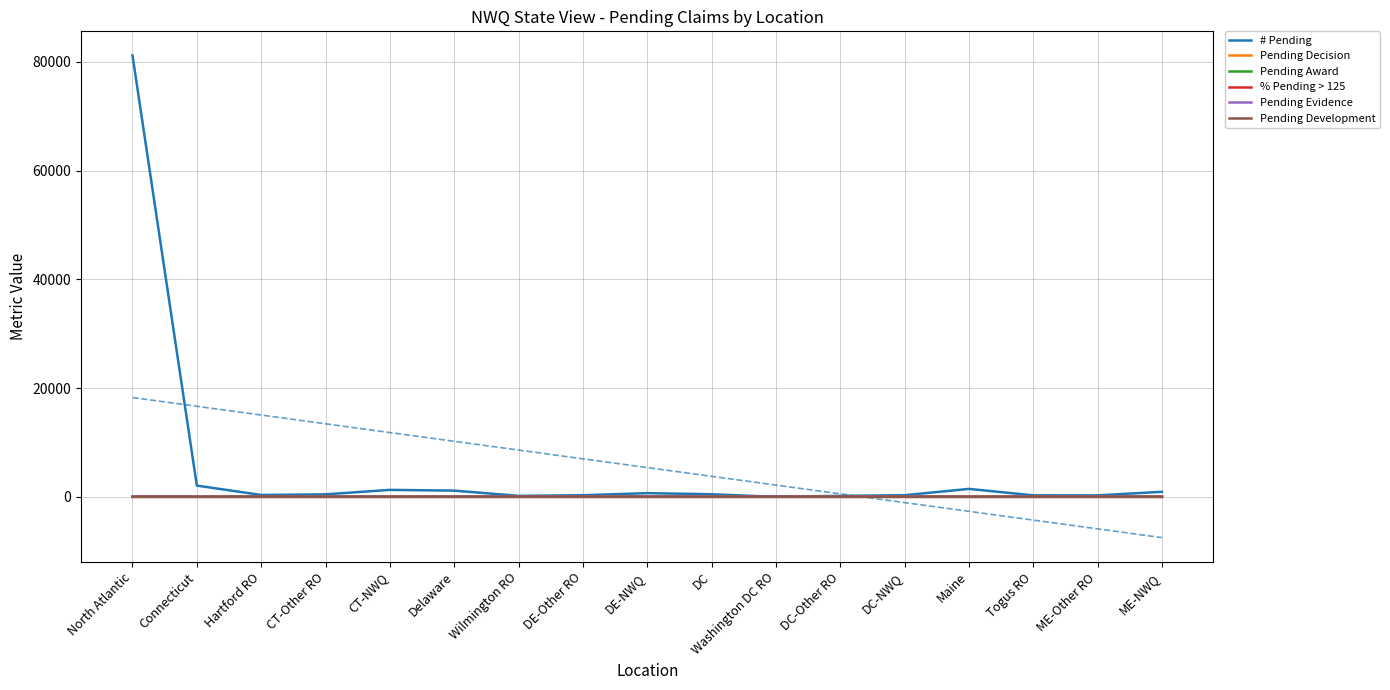

True or false: Pending Decision and Pending Development cross at least once.

True